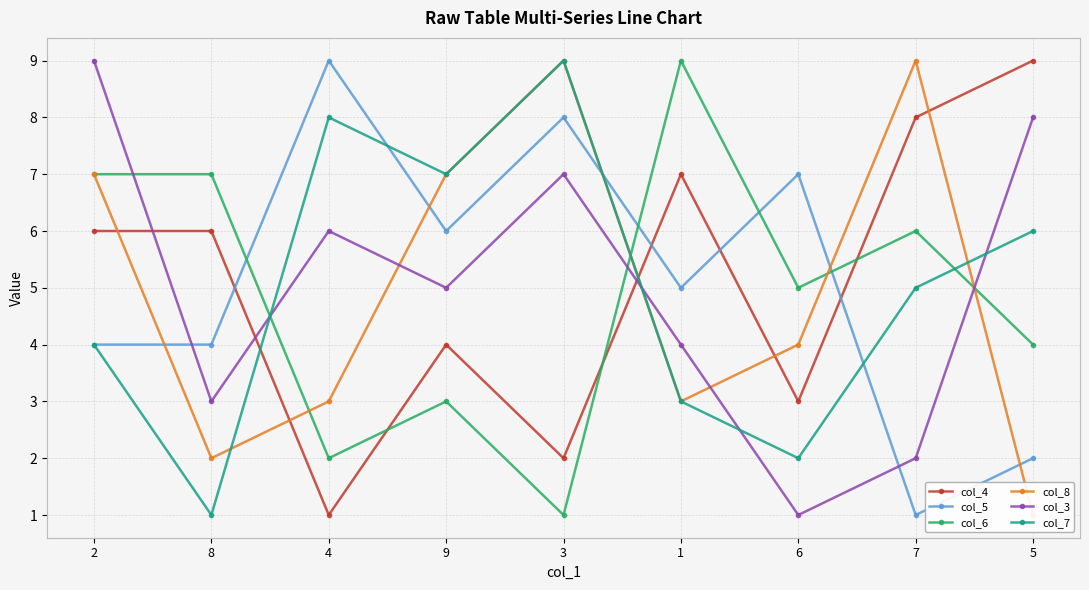

True or false: col_4 has more than 0 interior local peaks.

True